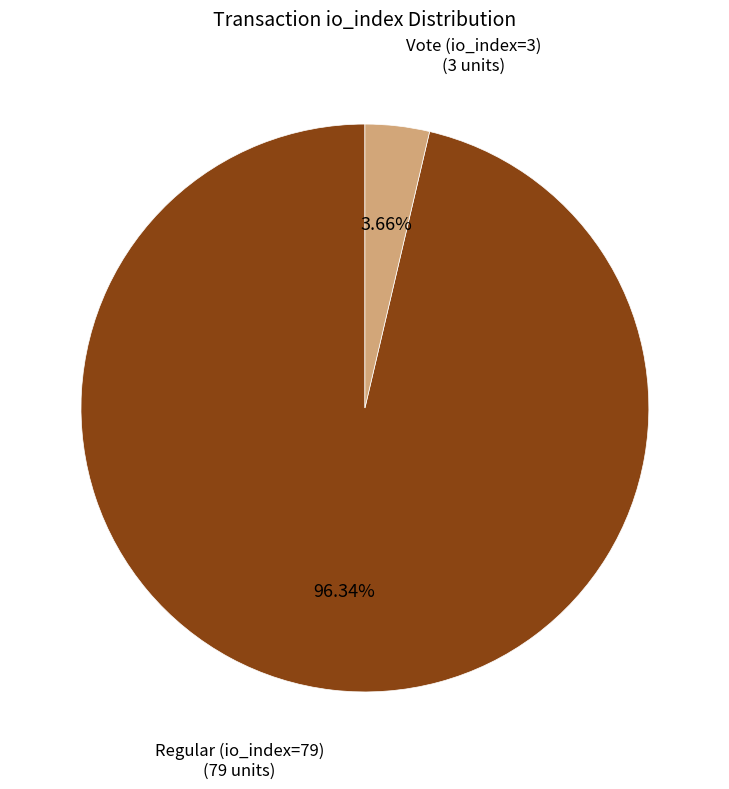

Combined, what portion of the pie is Regular (io_index=79) and Vote (io_index=3)?

100.0%